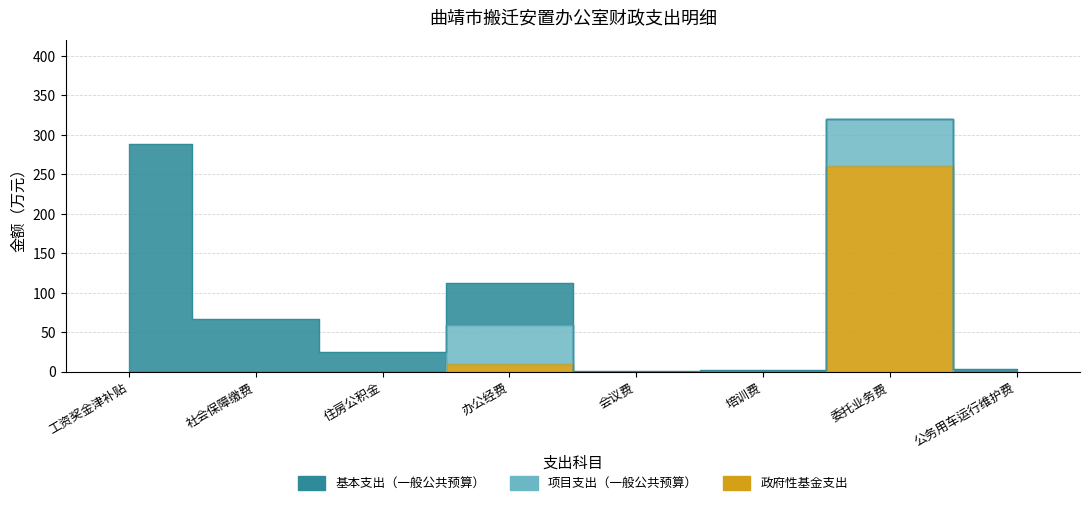

Between 办公经费 and 委托业务费, which series saw the biggest shift?

政府性基金支出